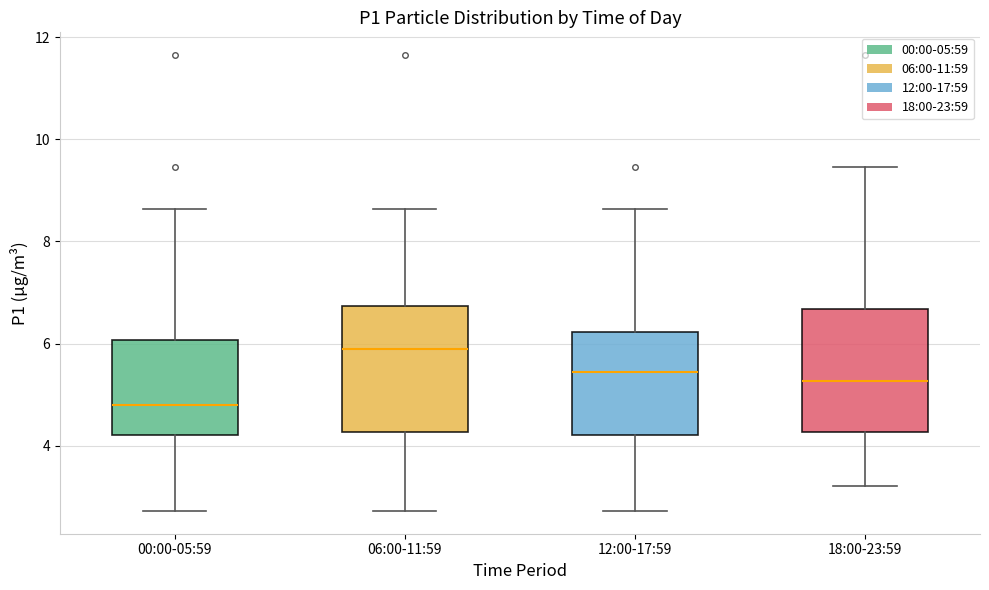

Where is the upper edge of the box for 12:00-17:59 on the y-axis? The values are not printed on the chart, so give them approximately, as read against the axis.

6.2